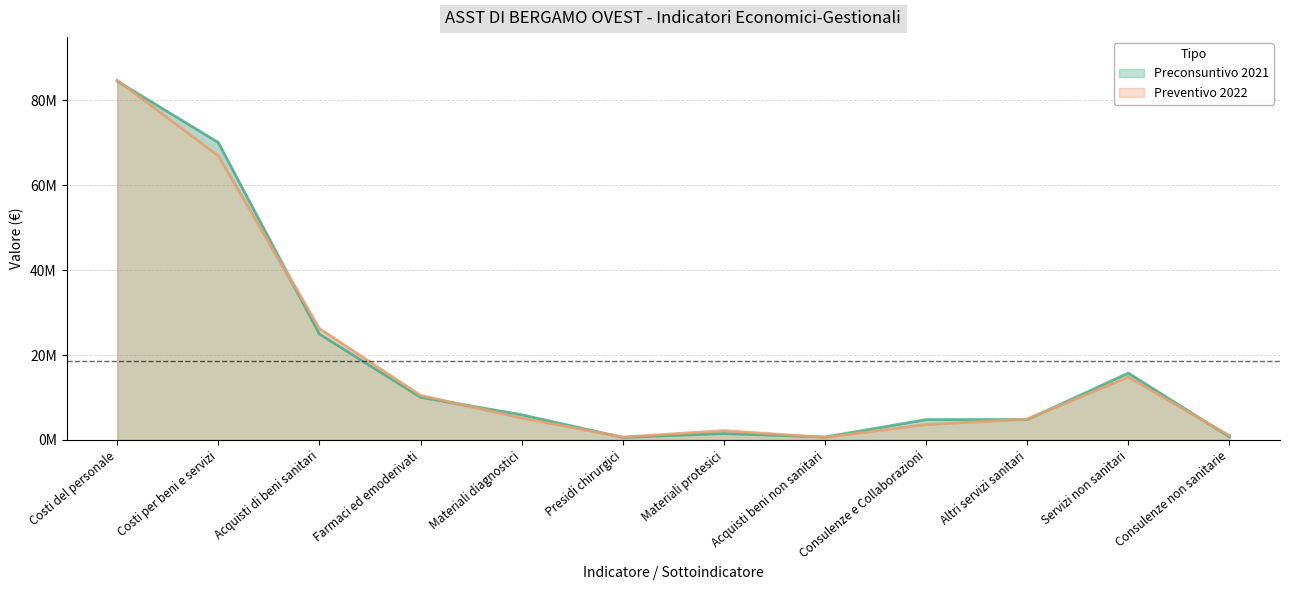

List the series in order of their peak value, highest first.

Preventivo 2022, Preconsuntivo 2021